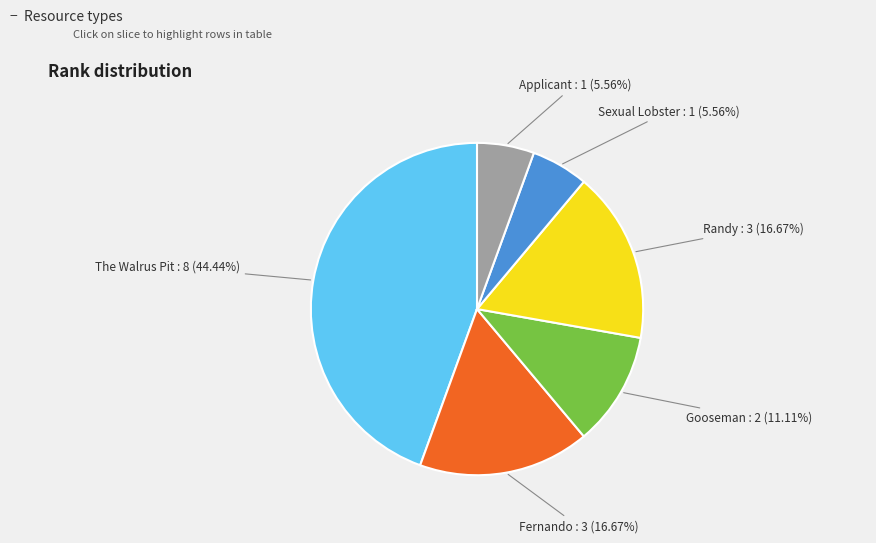

Does Applicant represent more than half of the total?

No